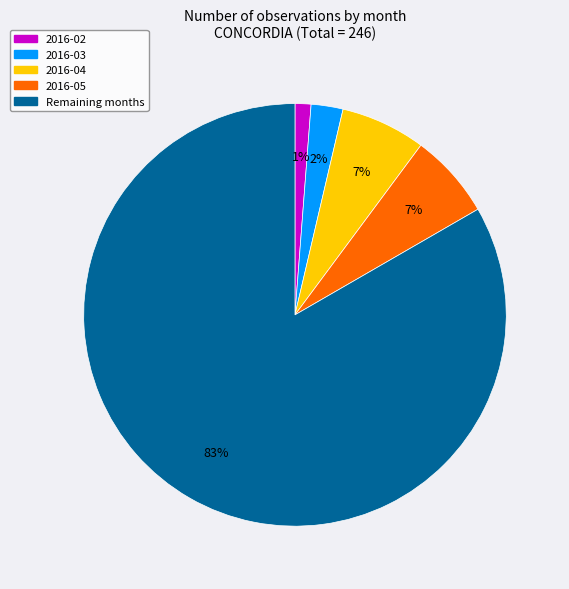

What is the smallest slice in the pie chart?

2016-02